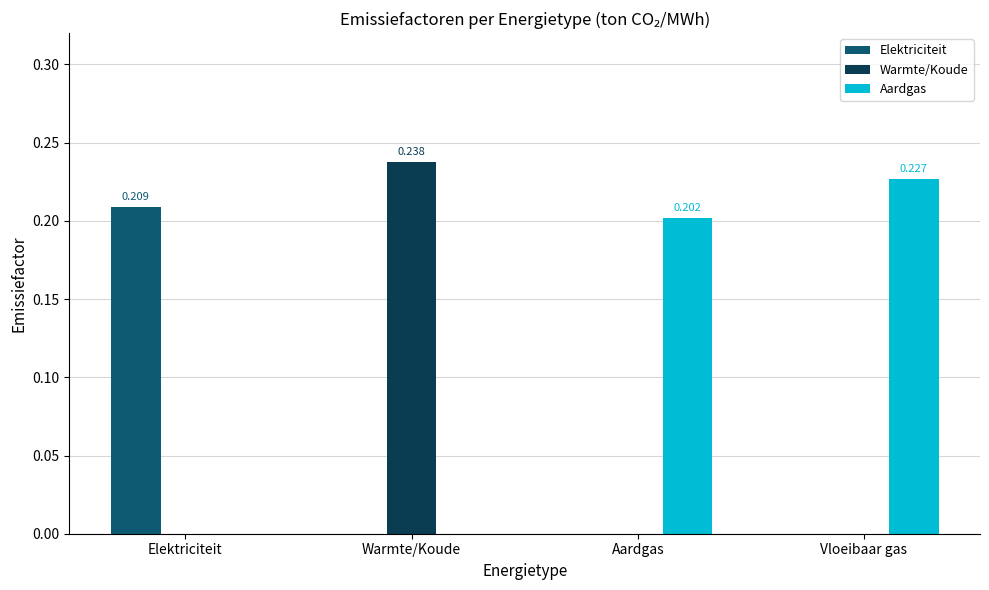

Is it true that Elektriciteit equals 0.1 at Elektriciteit?

False